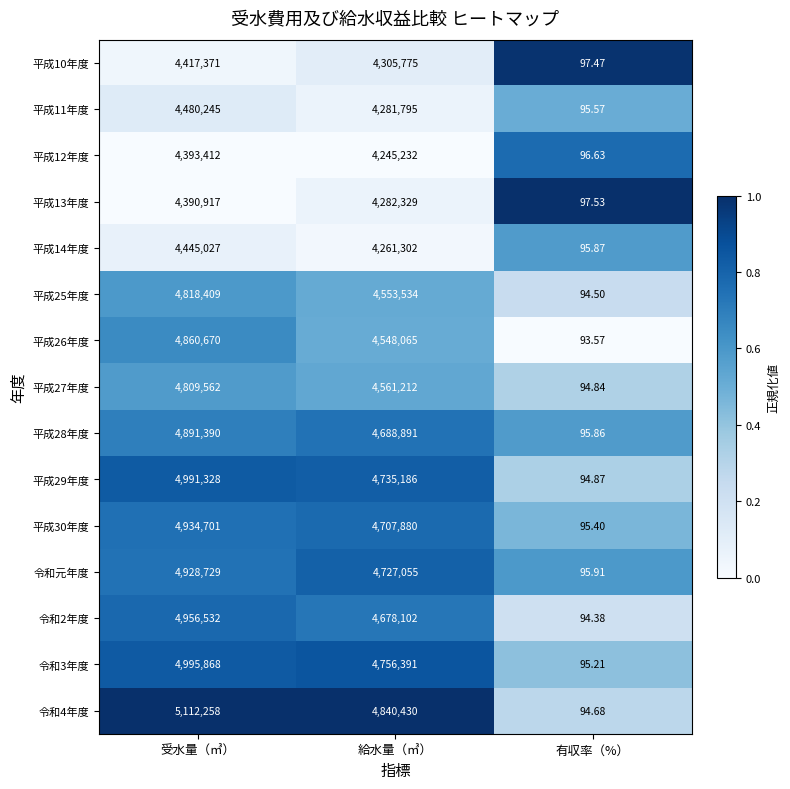

At which category is the sum across all series the highest?

受水量（㎥）